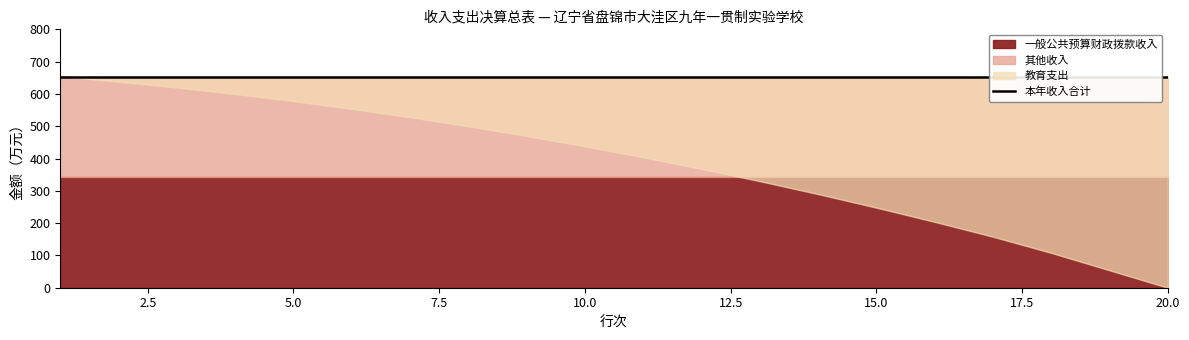

What is the value of the 一般公共预算财政拨款收入 point at the 6th from the left?

342.2